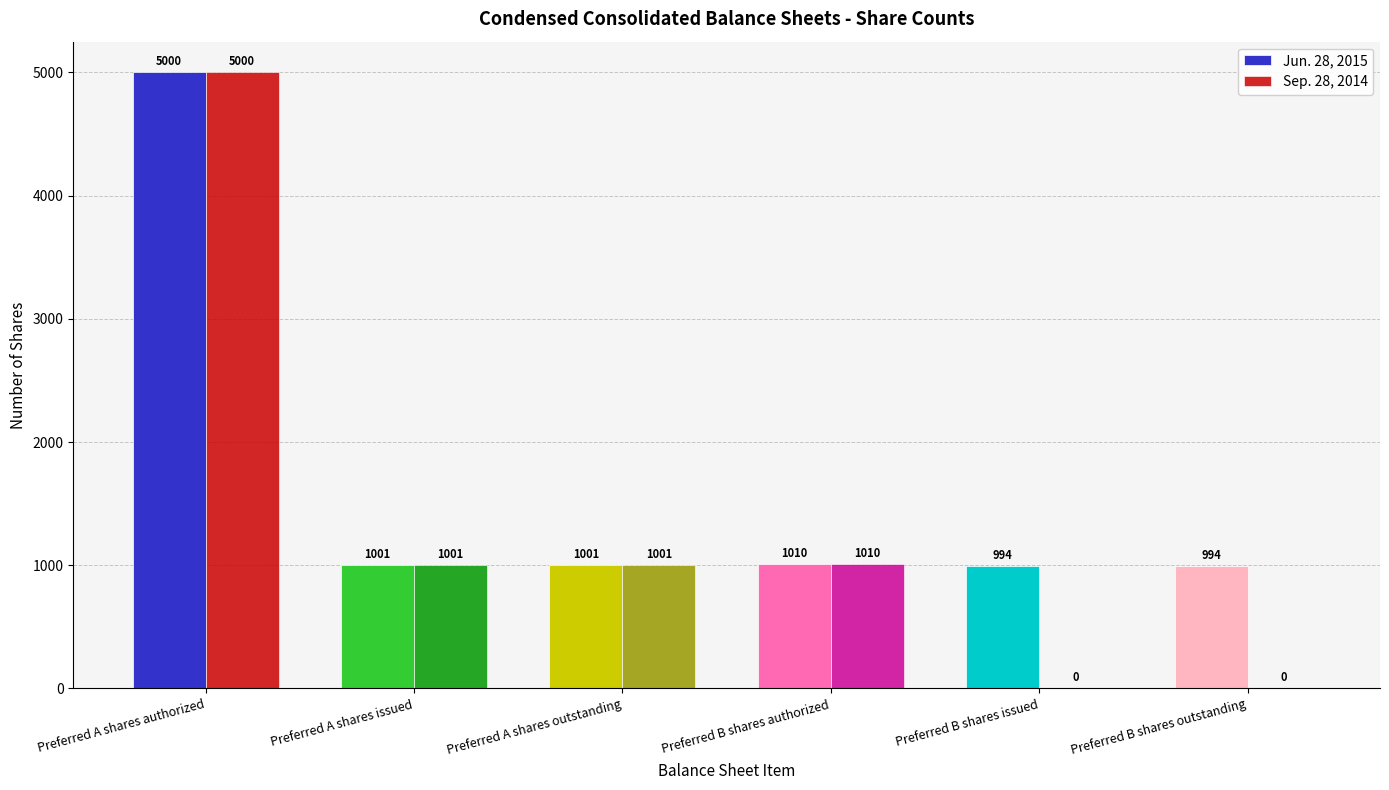

How many series are shown in this chart?

2